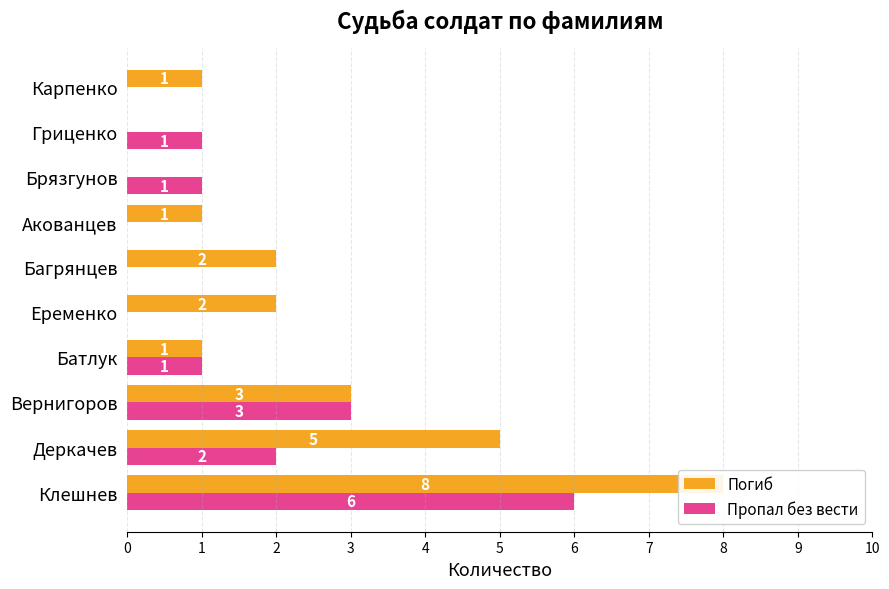

What is the highest value of the Пропал без вести series?

6